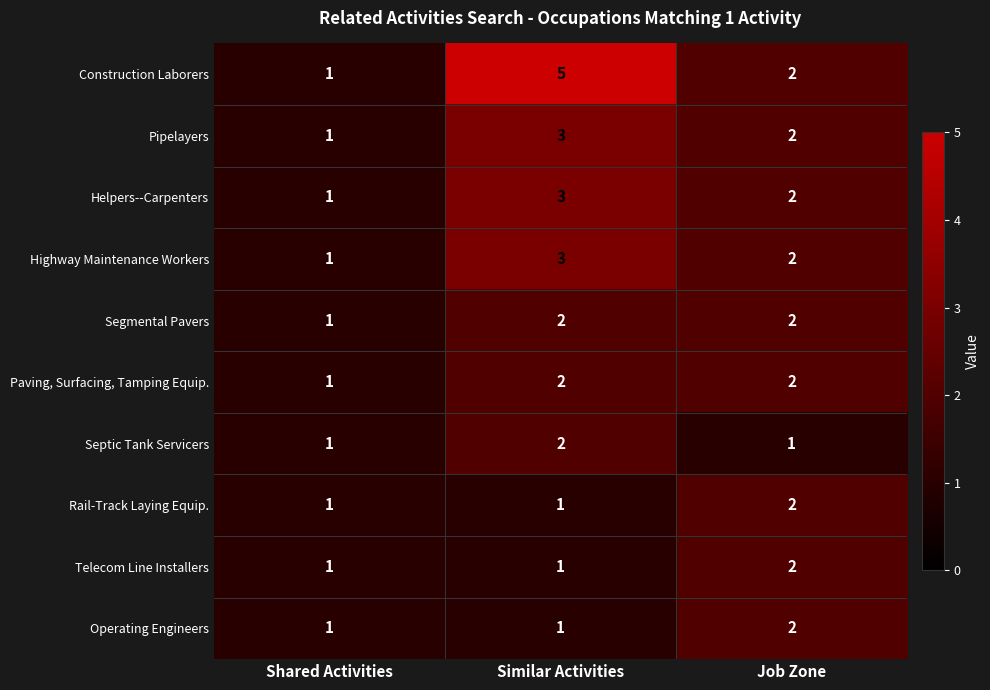

Which series changed the most between Similar Activities and Job Zone?

Construction Laborers